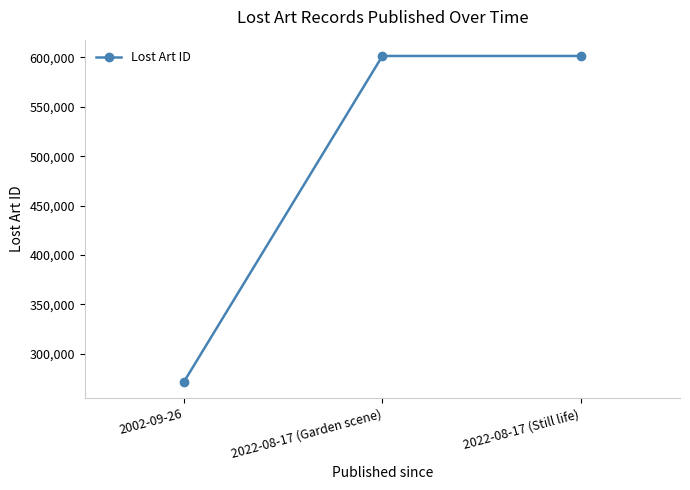

True or false: the data shows 601338 at 2022-08-17 (Still life).

True